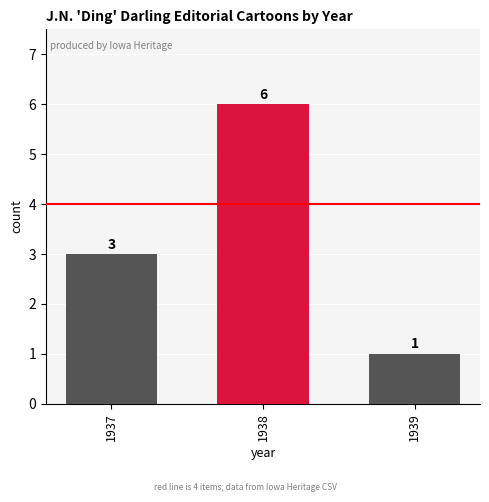

How many series are shown in this chart?

1